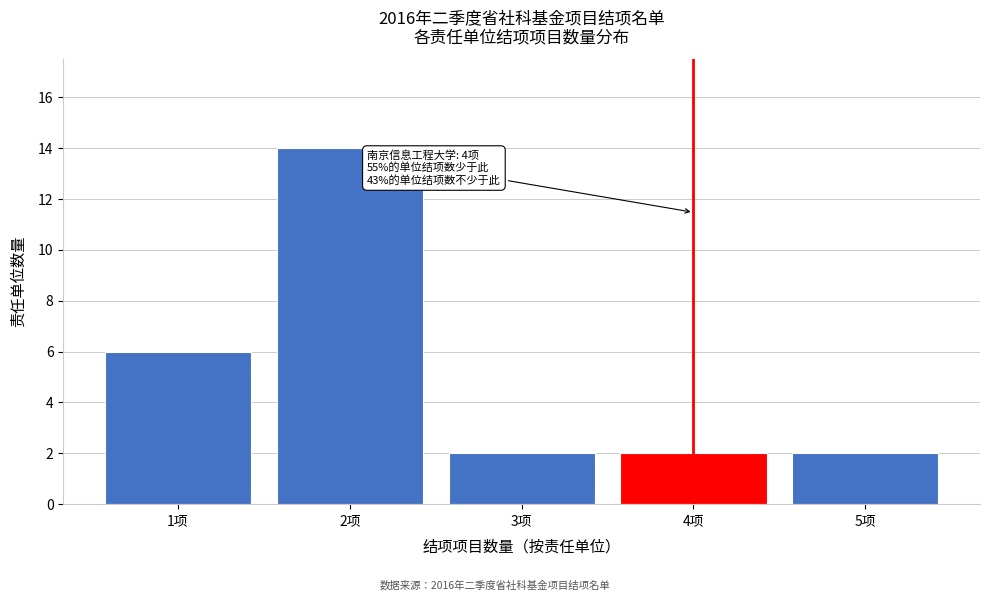

Reading left to right, extract all data points from this chart.

1项=6	2项=14	3项=2	4项=2	5项=2